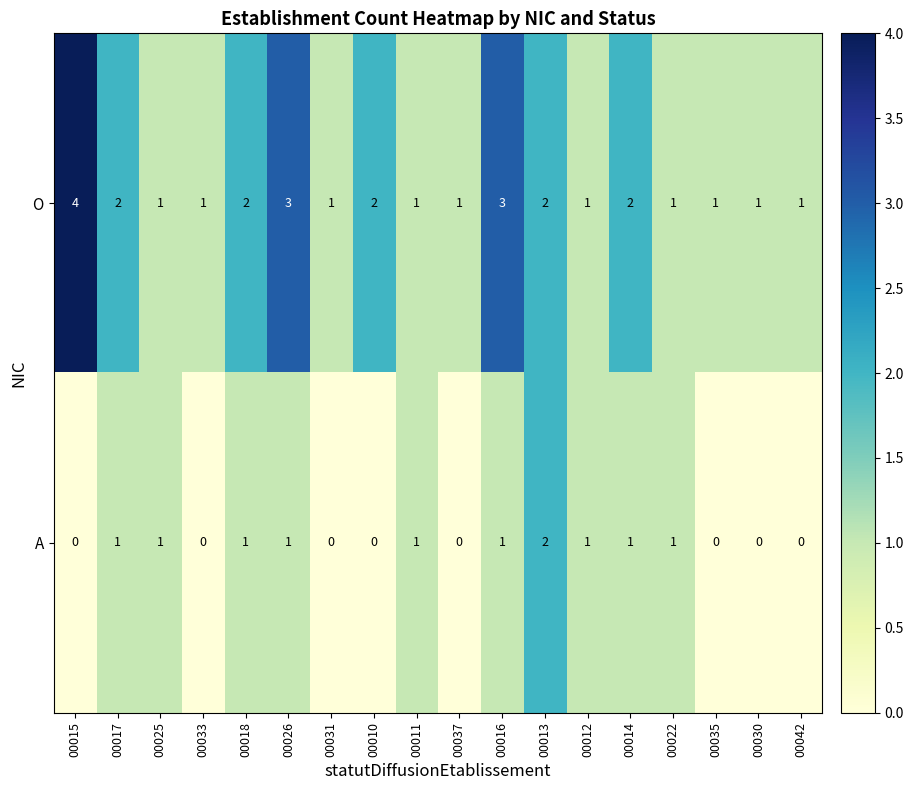

How many data points does each series have?

18